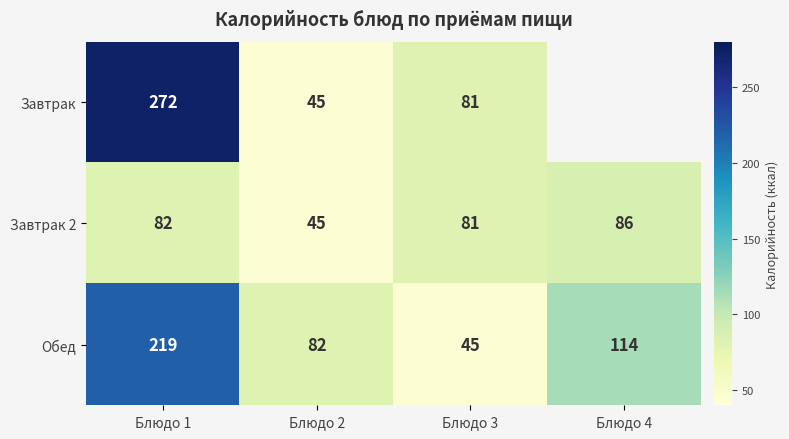

What is the sum of all Завтрак 2 values?

294